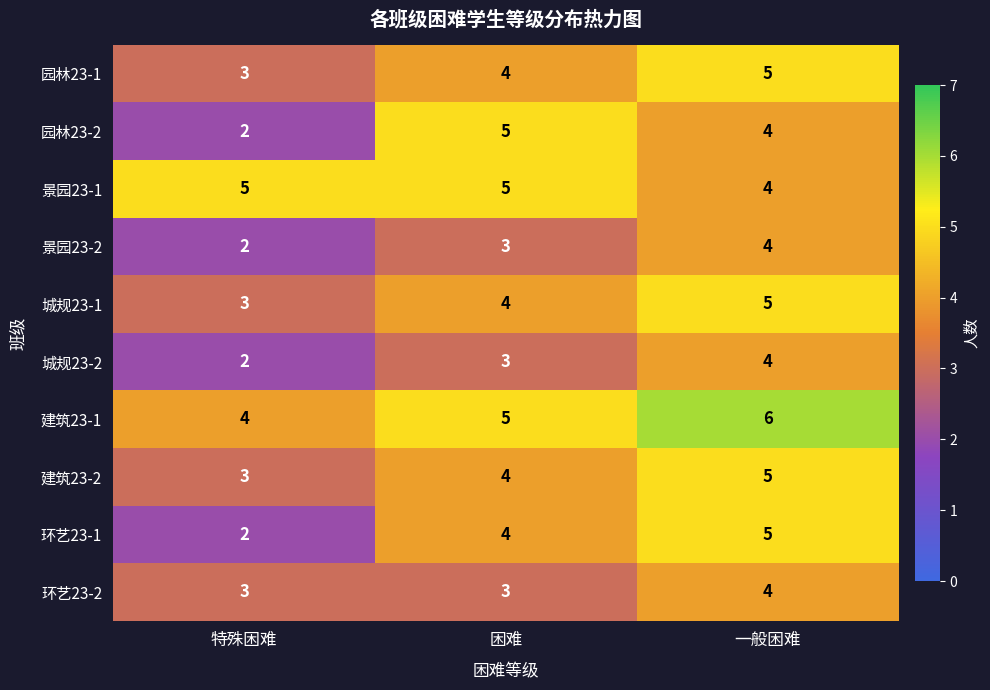

At which category is the sum across all series the highest?

一般困难